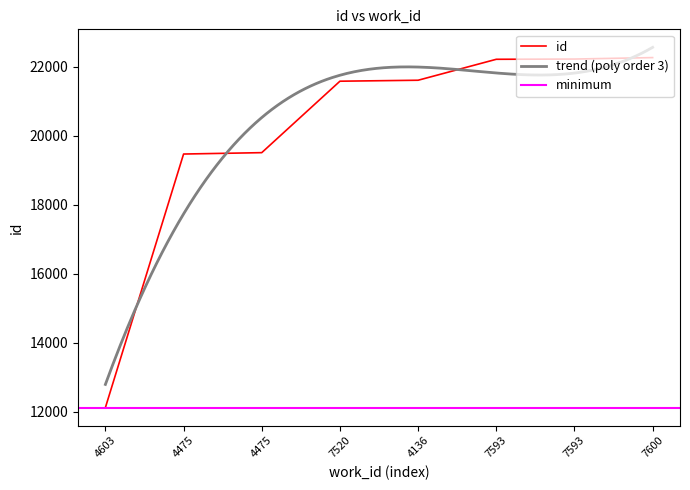

What is the difference between the maximum and minimum values?

10140